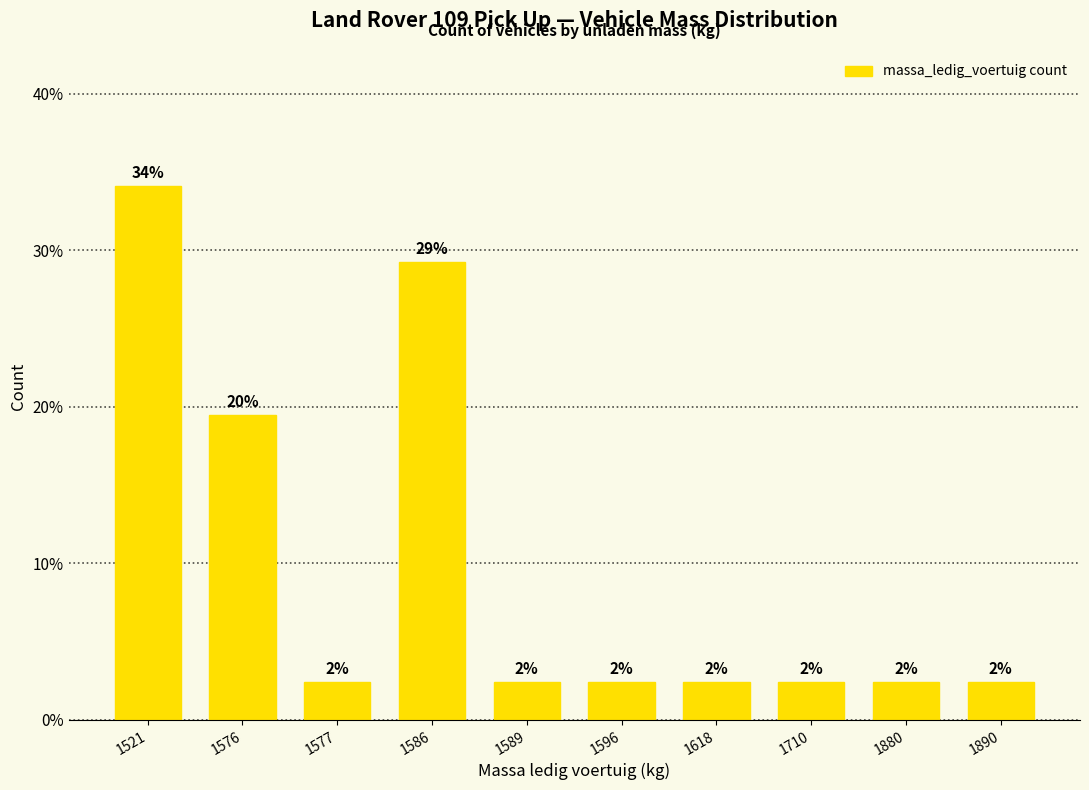

What is the smallest value displayed?

2.4